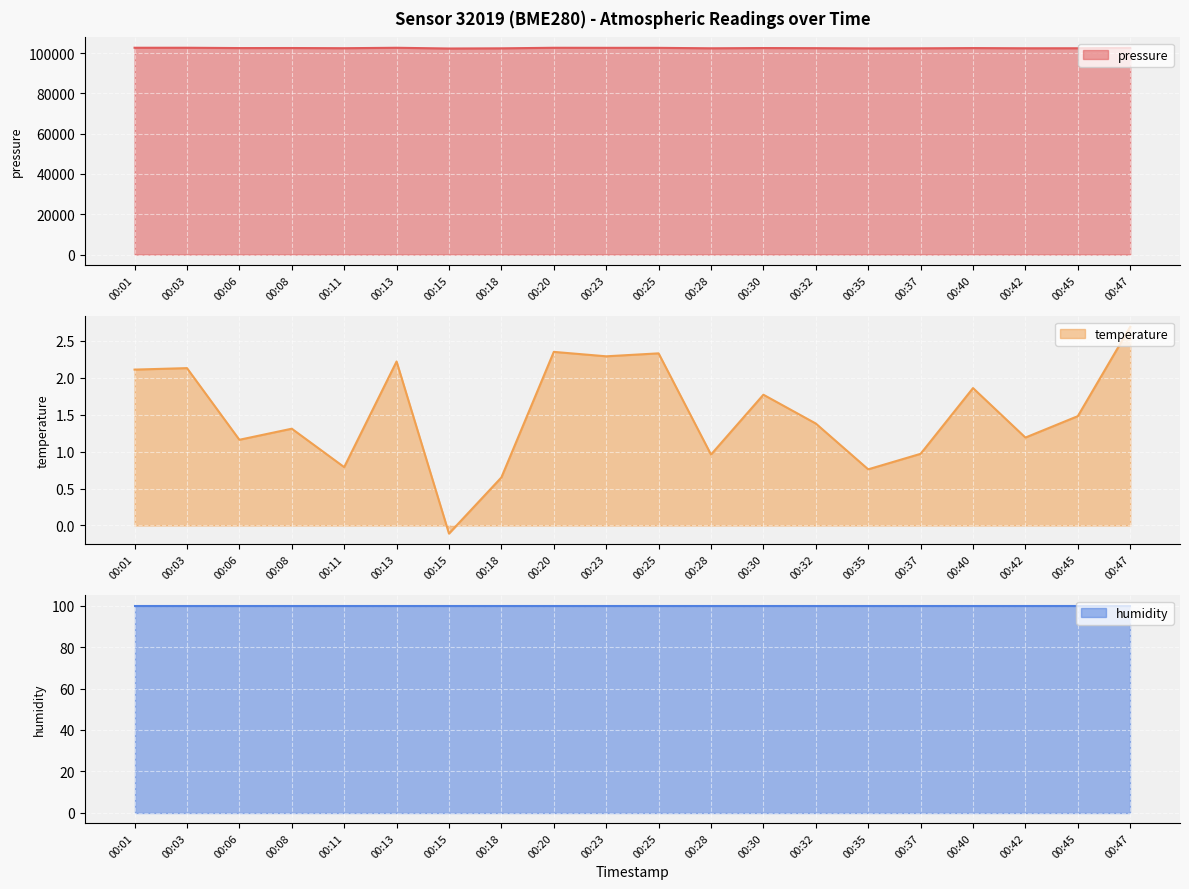

List the labels in order of pressure value, smallest first.

00:15, 00:35, 00:18, 00:37, 00:28, 00:42, 00:45, 00:11, 00:32, 00:40, 00:06, 00:30, 00:08, 00:47, 00:25, 00:23, 00:20, 00:13, 00:01, 00:03